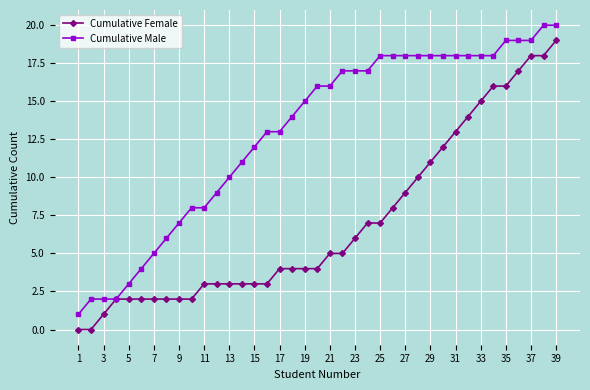

How many categories are shown in the chart?

39